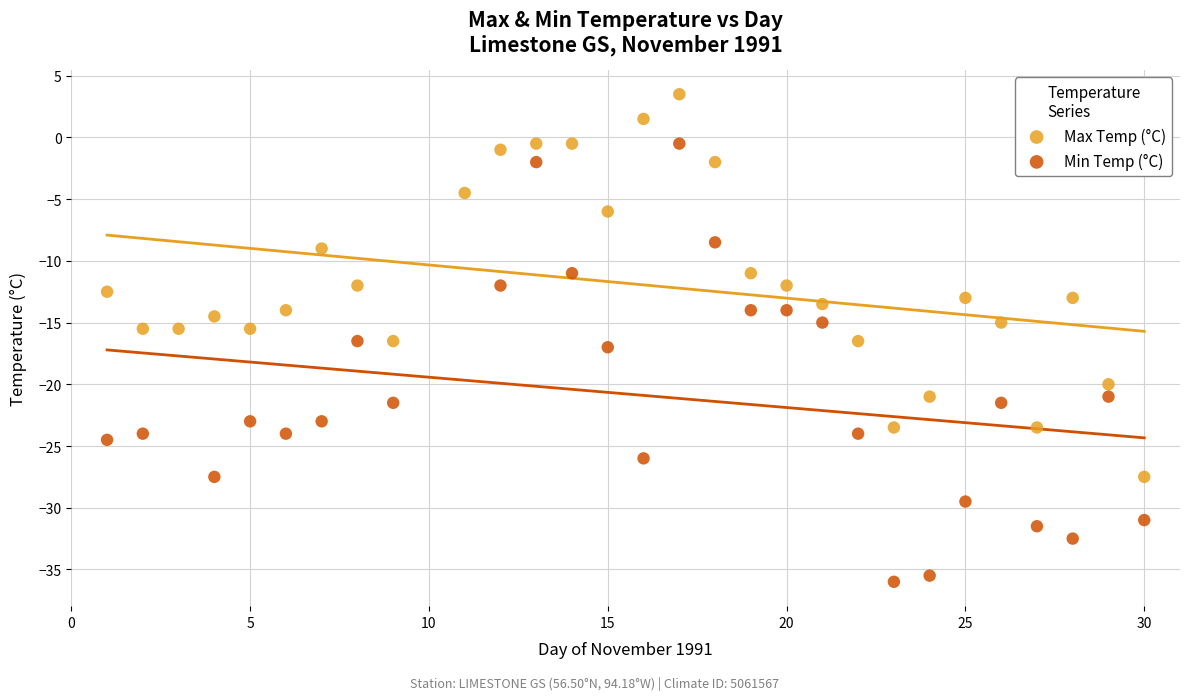

Which series contains the highest Y value?

Max Temp (°C)